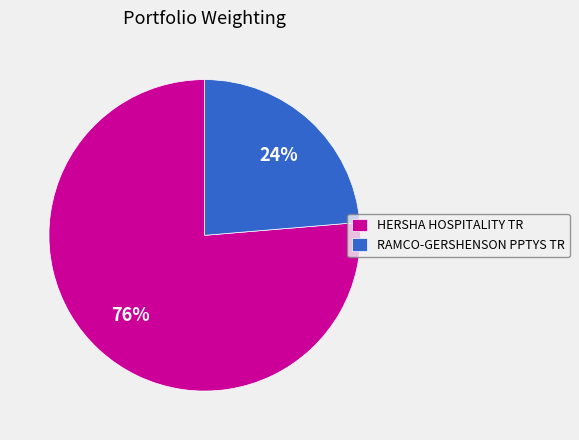

How many segments does this pie chart have?

2